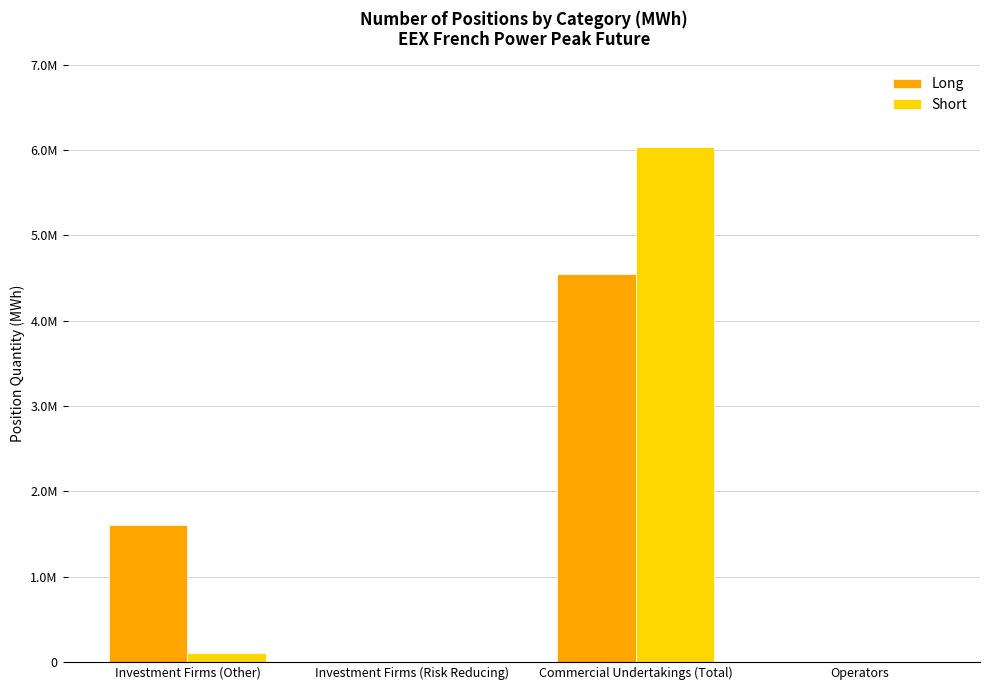

What is the difference between the Long values at Investment Firms (Risk Reducing) and Investment Firms (Other)?

1600188